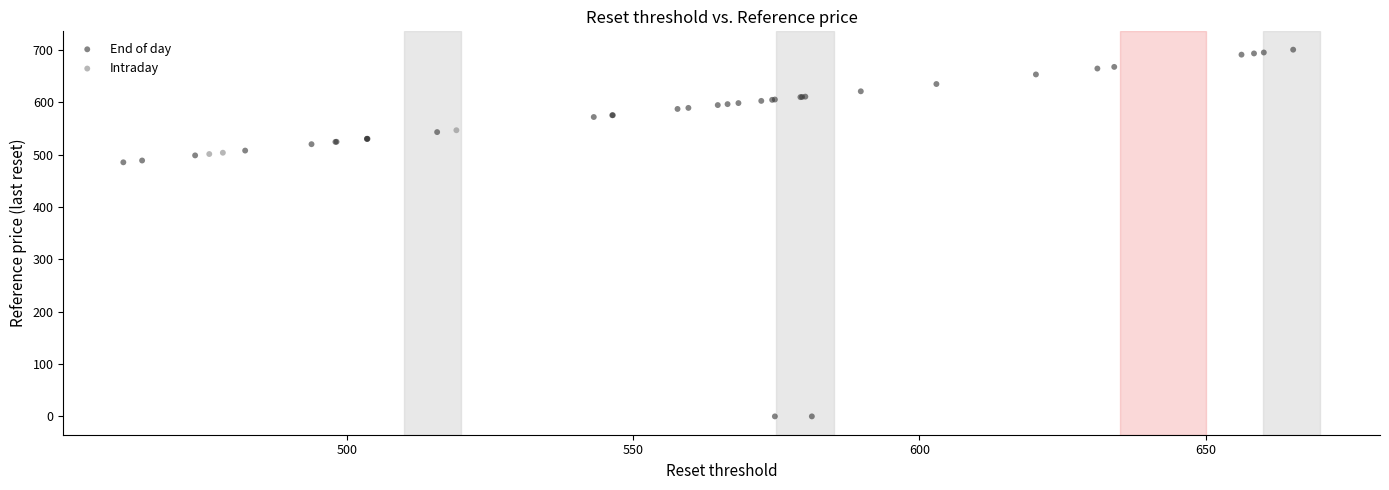

Which series reaches the minimum Y coordinate?

End of day